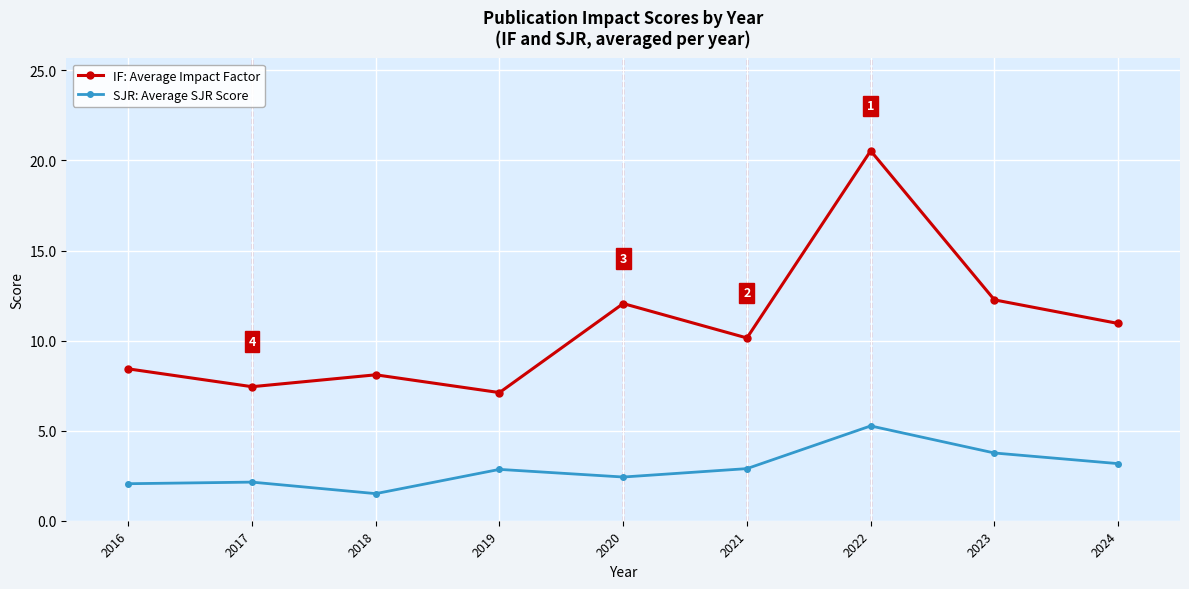

True or false: IF: Average Impact Factor and SJR: Average SJR Score intersect in this chart.

False